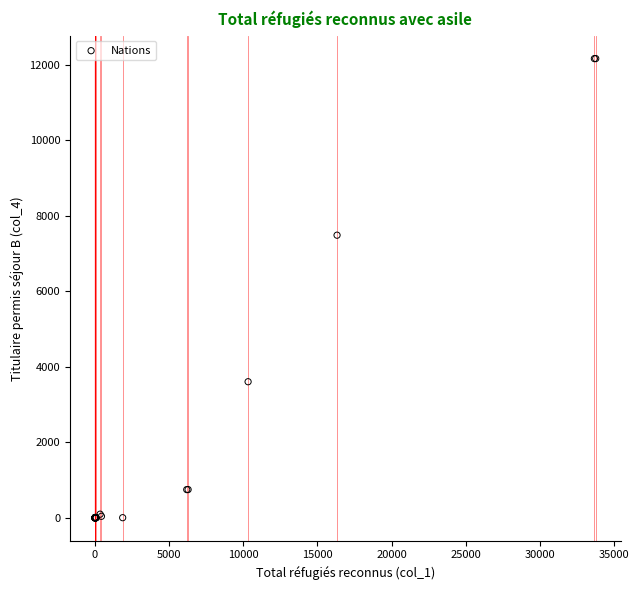

What Y value in the scatter plot is closest to 6079?

7483